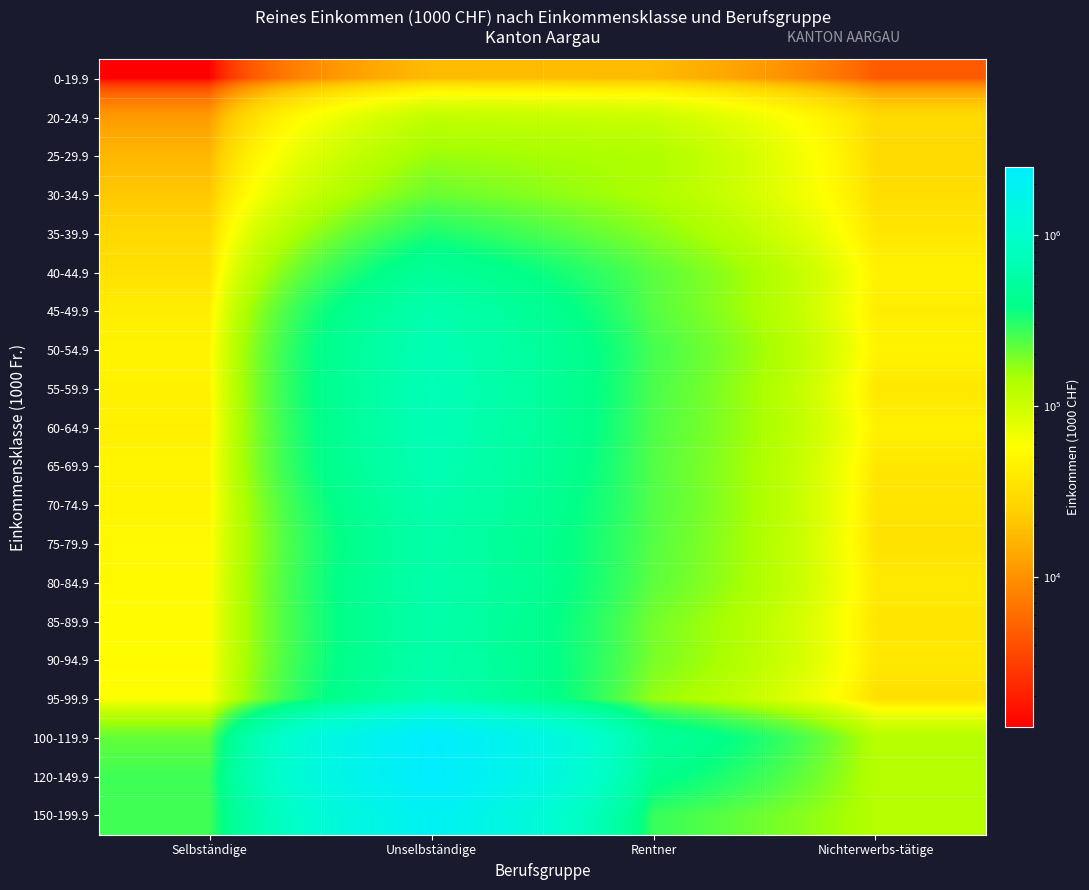

What is the spread (max minus min) of values at Unselbständige?

2492696.5